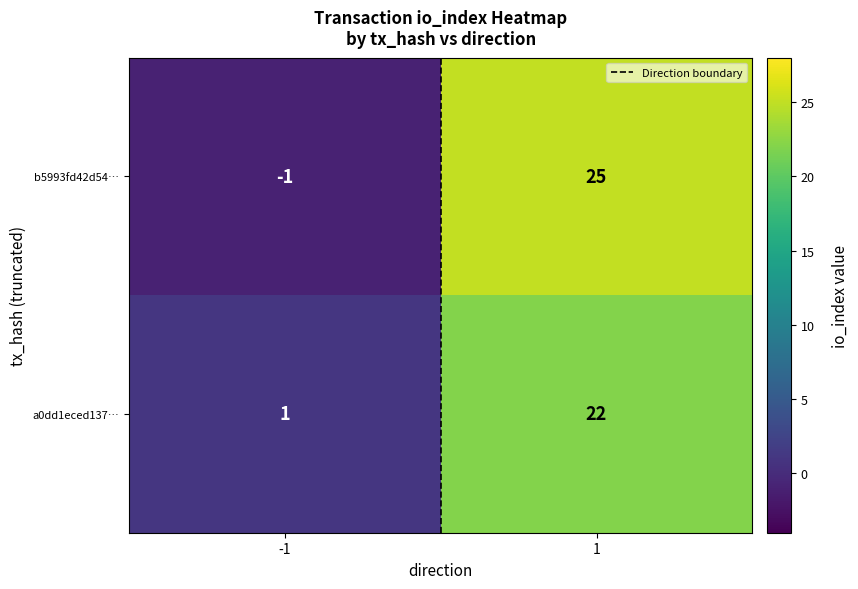

What is the maximum value for a0dd1eced137…?

22